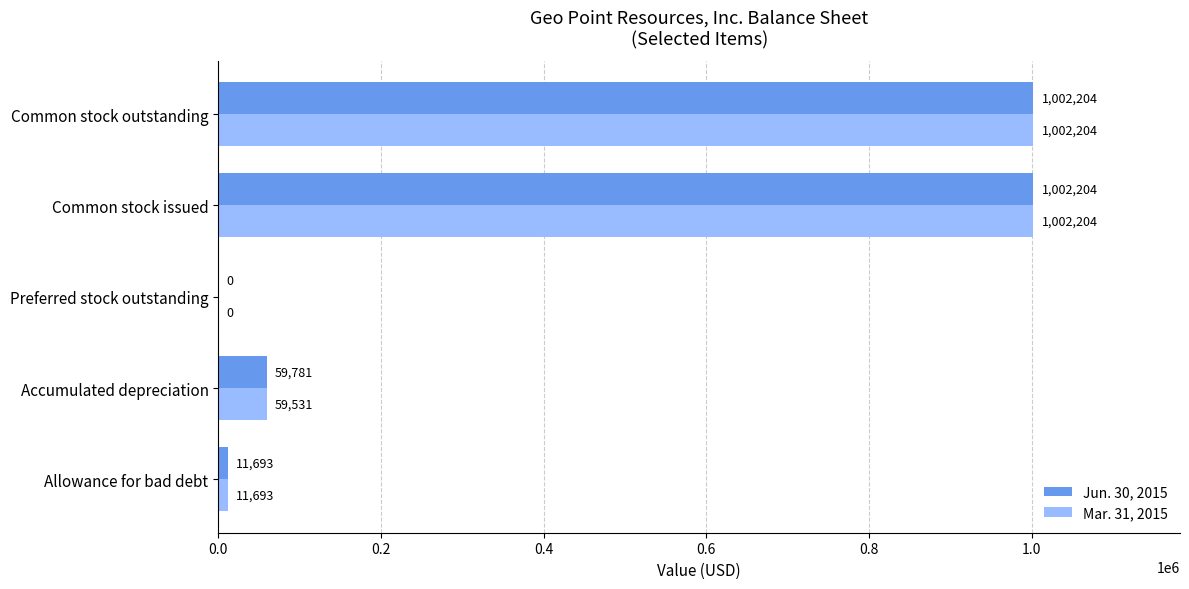

What is the greatest value displayed?

1002204